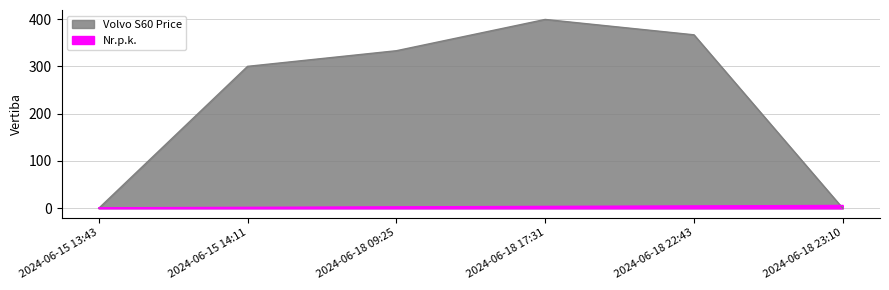

Count the number of categories in the chart.

6